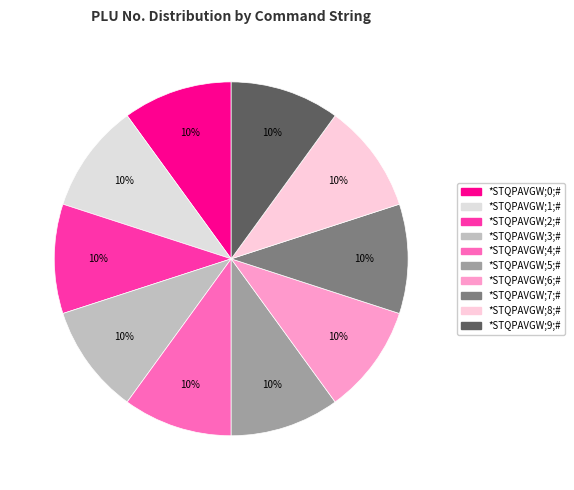

How many slices are in this pie chart?

10